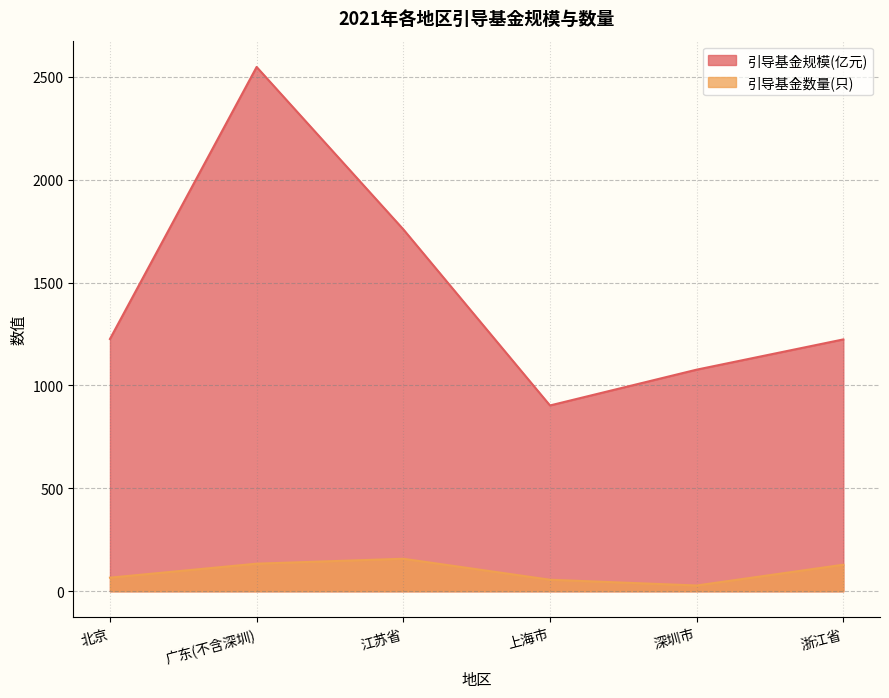

What position from the left is 北京?

1